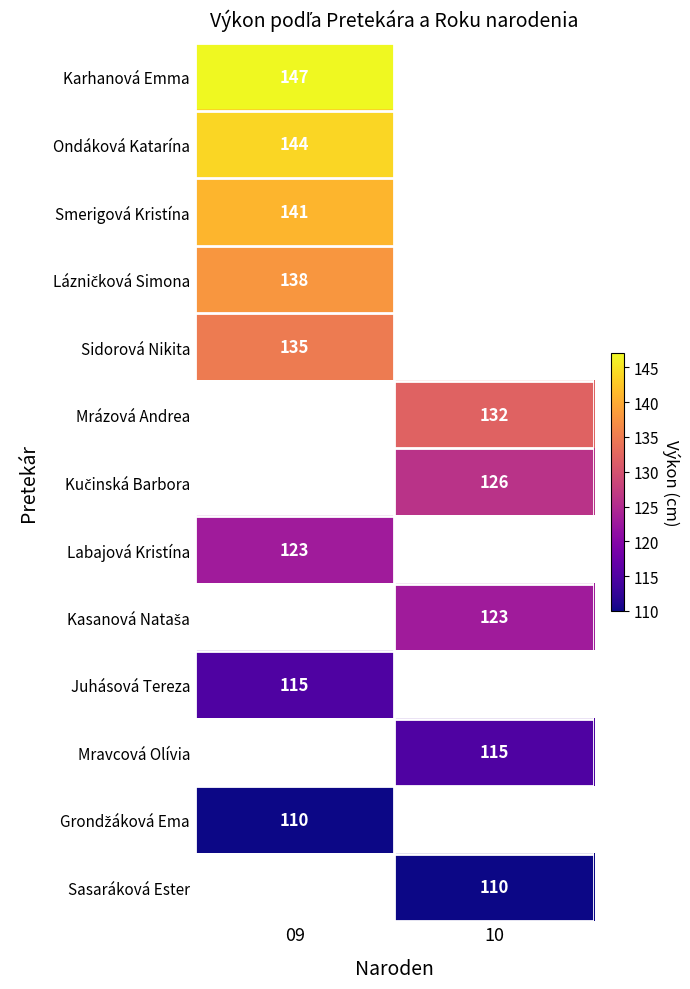

Count the number of data series in this chart.

13